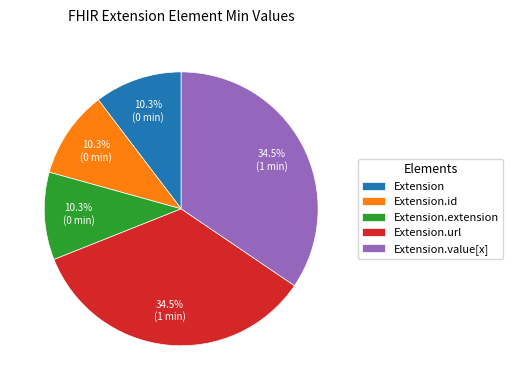

Does Extension account for over 50% of the chart?

No